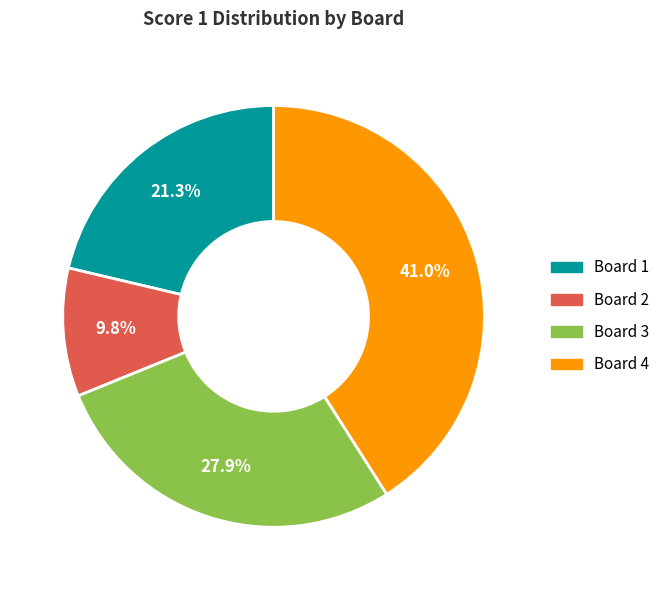

Is there a majority slice in this chart?

No